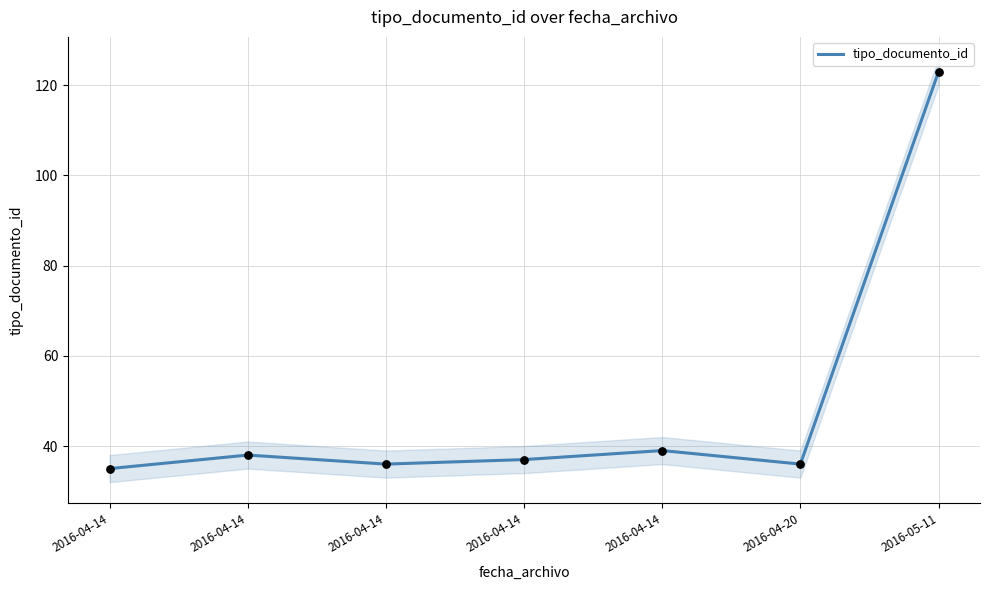

Approximately how many times larger is the value at 2016-04-14 compared to 2016-05-11?

0.3